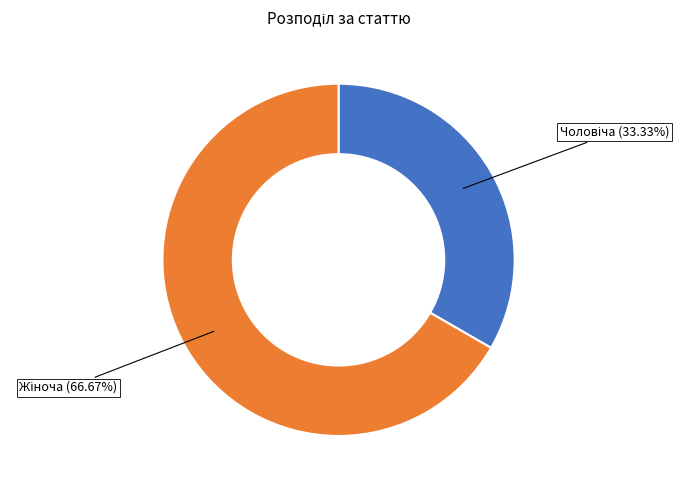

Is there a majority slice in this chart?

Yes